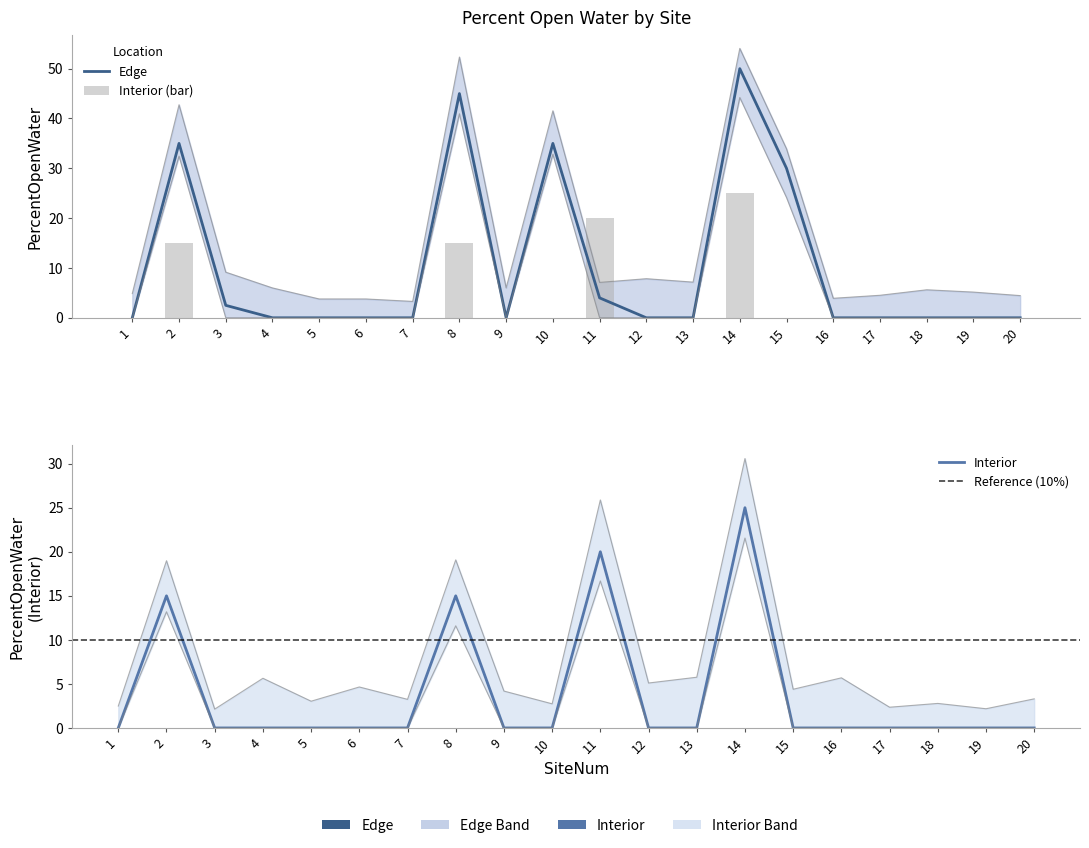

The value of Edge_PercentOpenWater at 17 is 25.4. True or false?

False